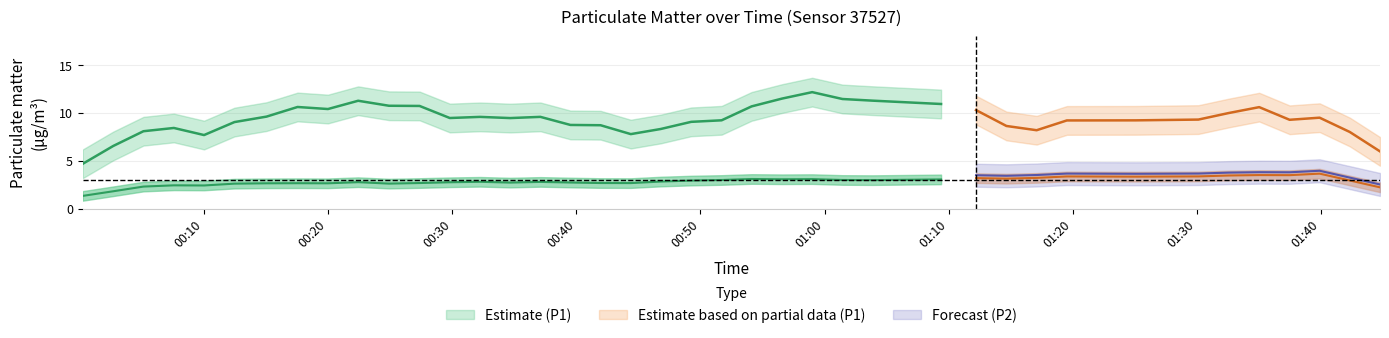

At how many categories does at least one series exceed 10?

18